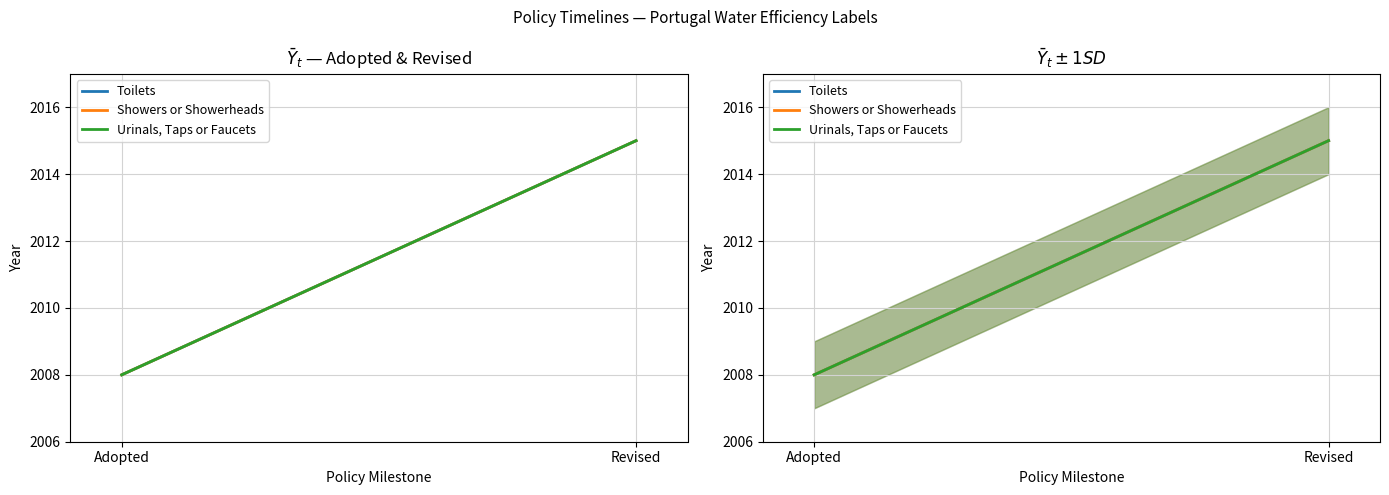

What is the greatest value displayed?

2015